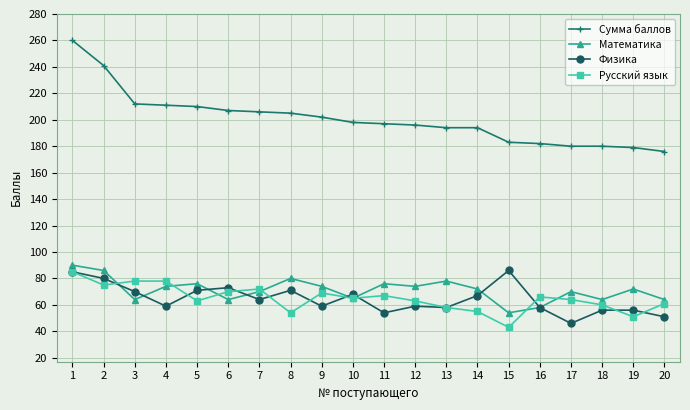

True or false: Сумма баллов has a value of 357 at 3.

False